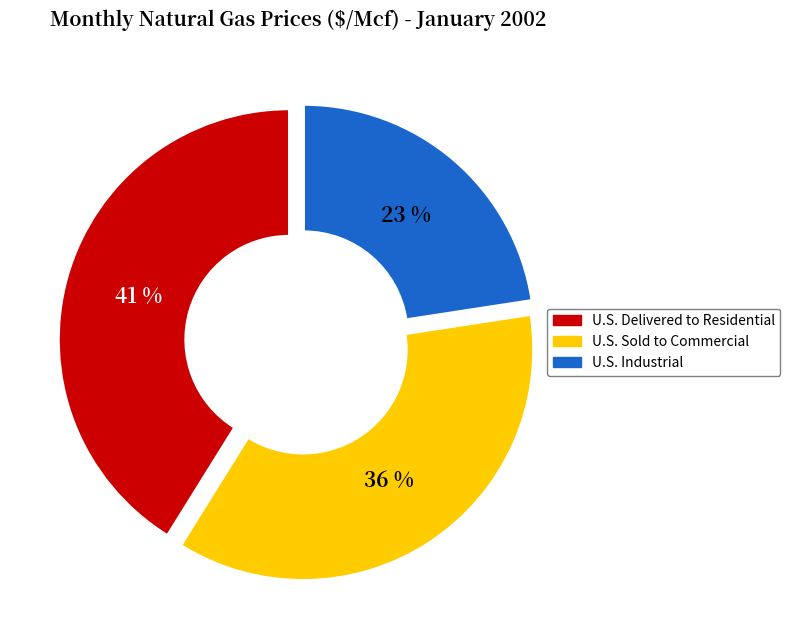

Is there any slice that represents more than half of the pie?

No